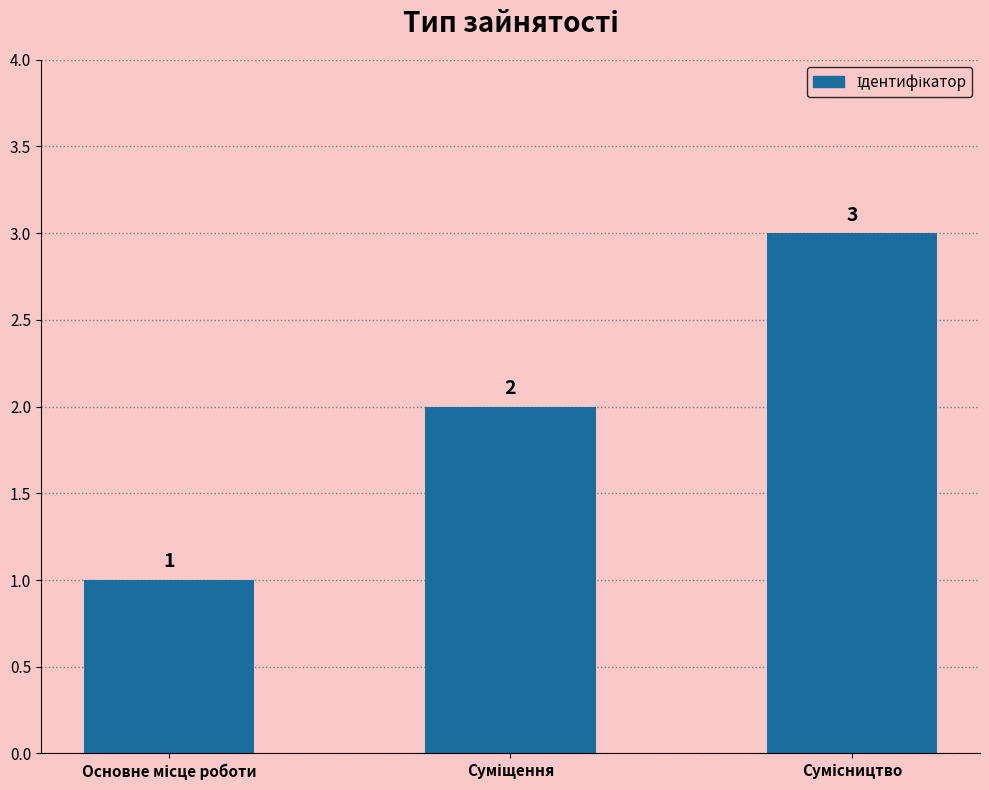

What is the sum of all values?

6